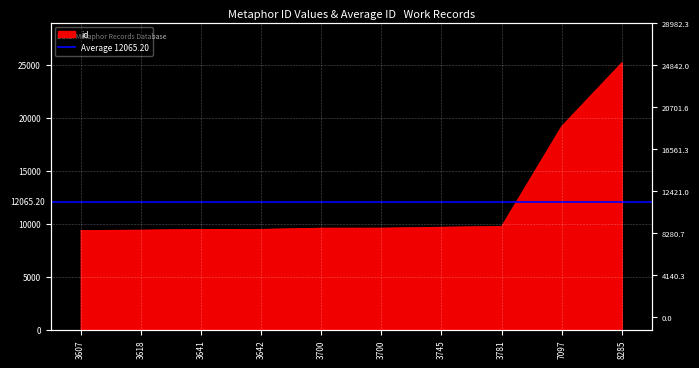

Rank the categories by value from lowest to highest.

3607, 3618, 3641, 3642, 3700, 3700, 3745, 3781, 7097, 8285